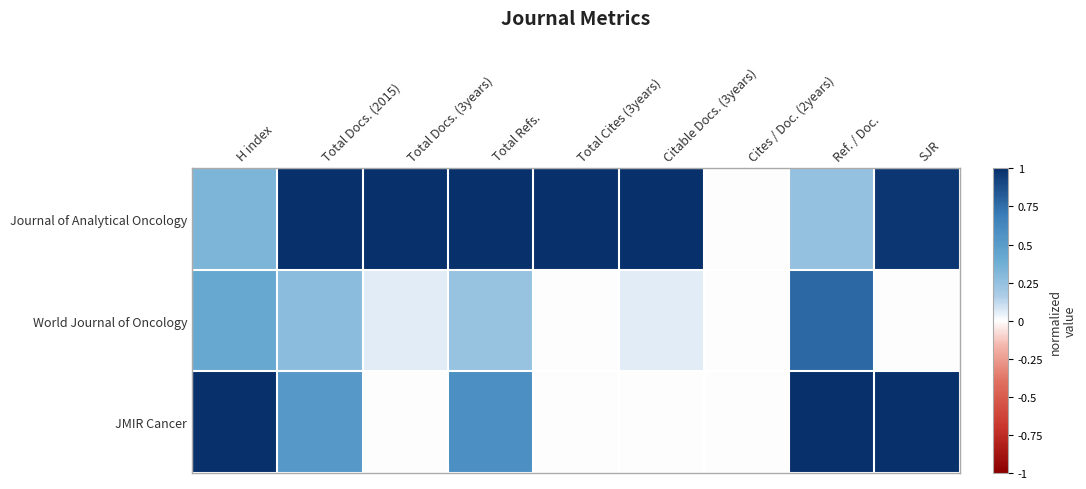

Reading left to right, list all the values displayed in this chart.

Journal of Analytical Oncology: H index=0.3	Total Docs. (2015)=1.0	Total Docs. (3years)=1.0	Total Refs.=1.0	Total Cites (3years)=1.0	Citable Docs. (3years)=1.0	Cites / Doc. (2years)=0.0	Ref. / Doc.=0.2	SJR=1.0
World Journal of Oncology: H index=0.4	Total Docs. (2015)=0.3	Total Docs. (3years)=0.1	Total Refs.=0.2	Total Cites (3years)=0.0	Citable Docs. (3years)=0.1	Cites / Doc. (2years)=0.0	Ref. / Doc.=0.8	SJR=0.0
JMIR Cancer: H index=1.0	Total Docs. (2015)=0.5	Total Docs. (3years)=0.0	Total Refs.=0.6	Total Cites (3years)=0.0	Citable Docs. (3years)=0.0	Cites / Doc. (2years)=0.0	Ref. / Doc.=1.0	SJR=1.0